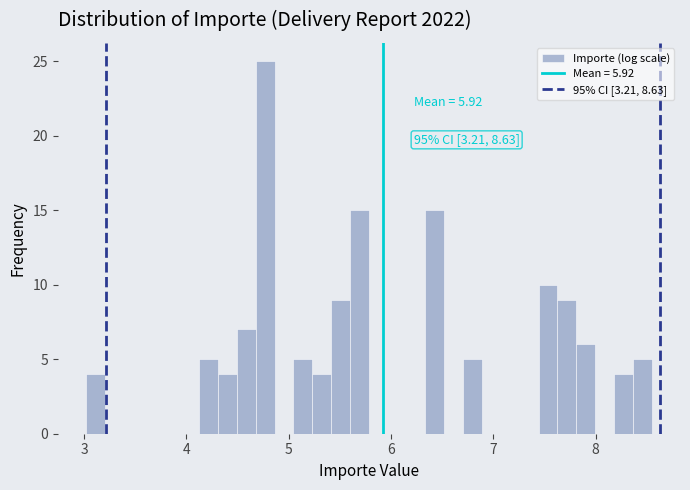

Around what value on the x-axis is the tallest bar? Give the approximate position of its centre, as read against the axis.

4.8